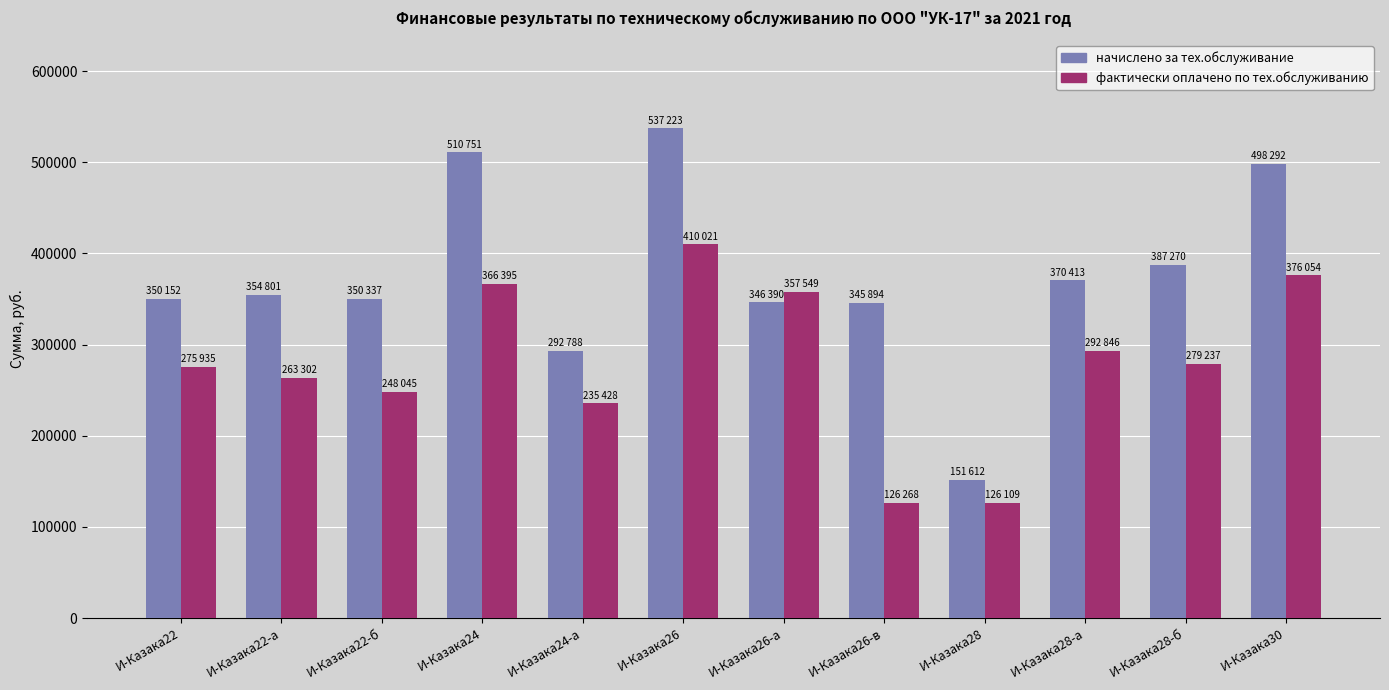

What is the label of the 7th bar from the right?

И-Казака26